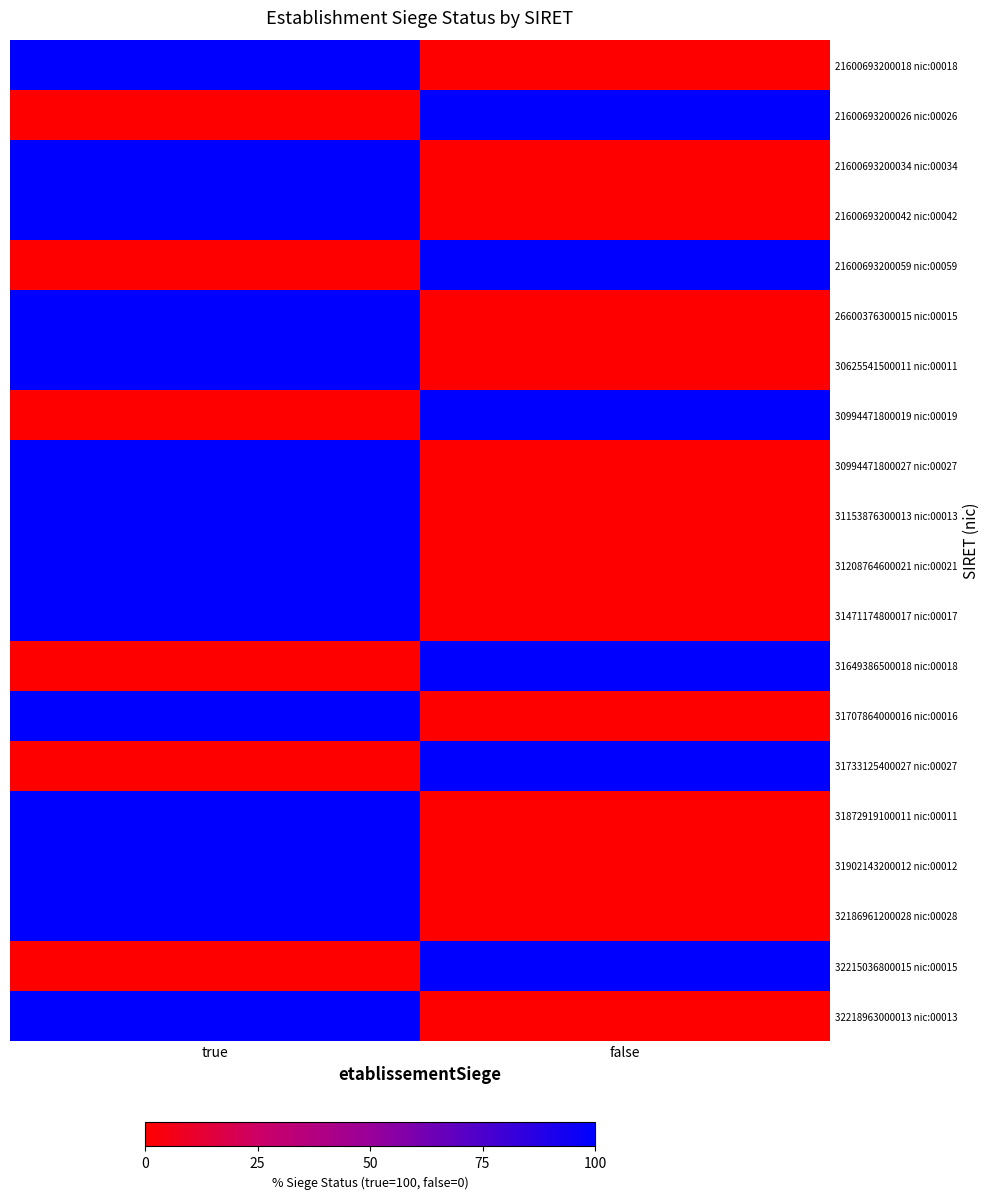

What is the difference between the highest and lowest values at true?

100